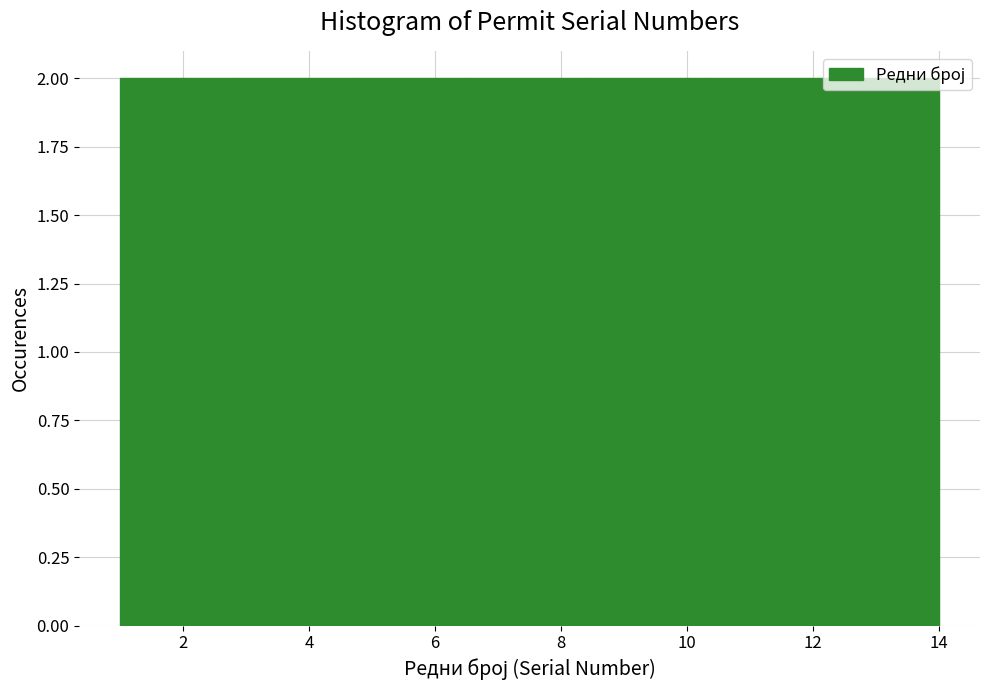

What is the height of the bar covering 12.2 to 14.0 on the x-axis? Neither the bar edges nor the heights are printed on the chart, so give them approximately, as read against the axes.

2